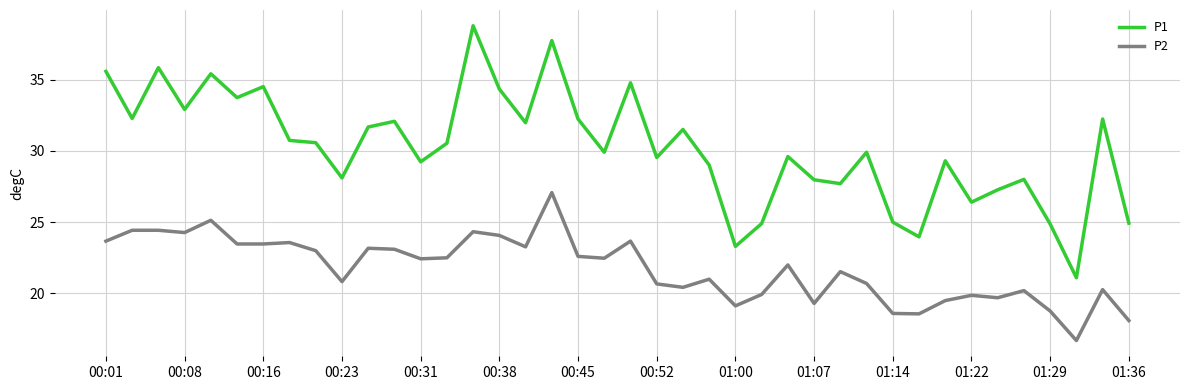

Which series has the largest total across all categories?

P1